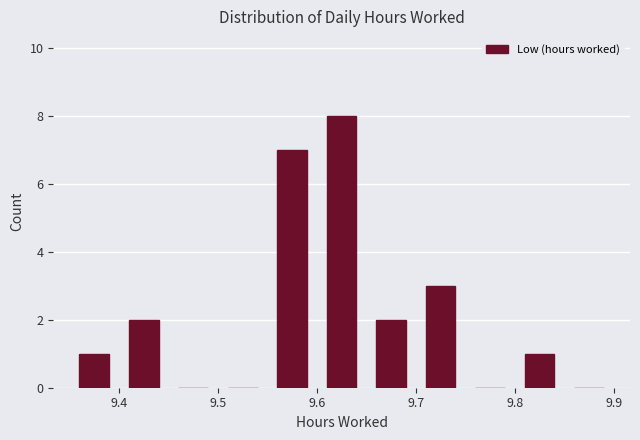

How tall is the bar that spans 9.60 to 9.65 on the x-axis? The values are not printed on the chart, so give them approximately, as read against the axis.

8